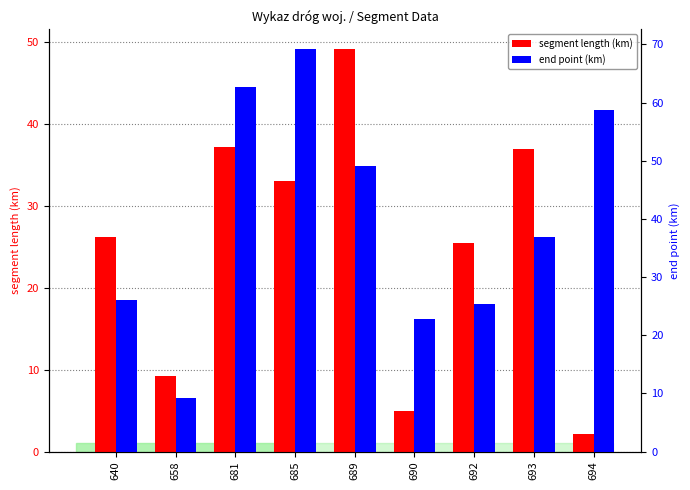

What is the difference between the maximum and minimum values in the end point (km) series?

59.9